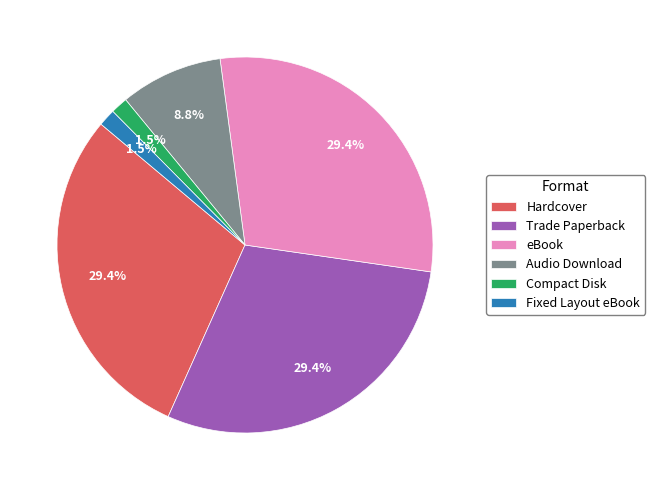

Is the sum of eBook and Hardcover greater than half?

Yes